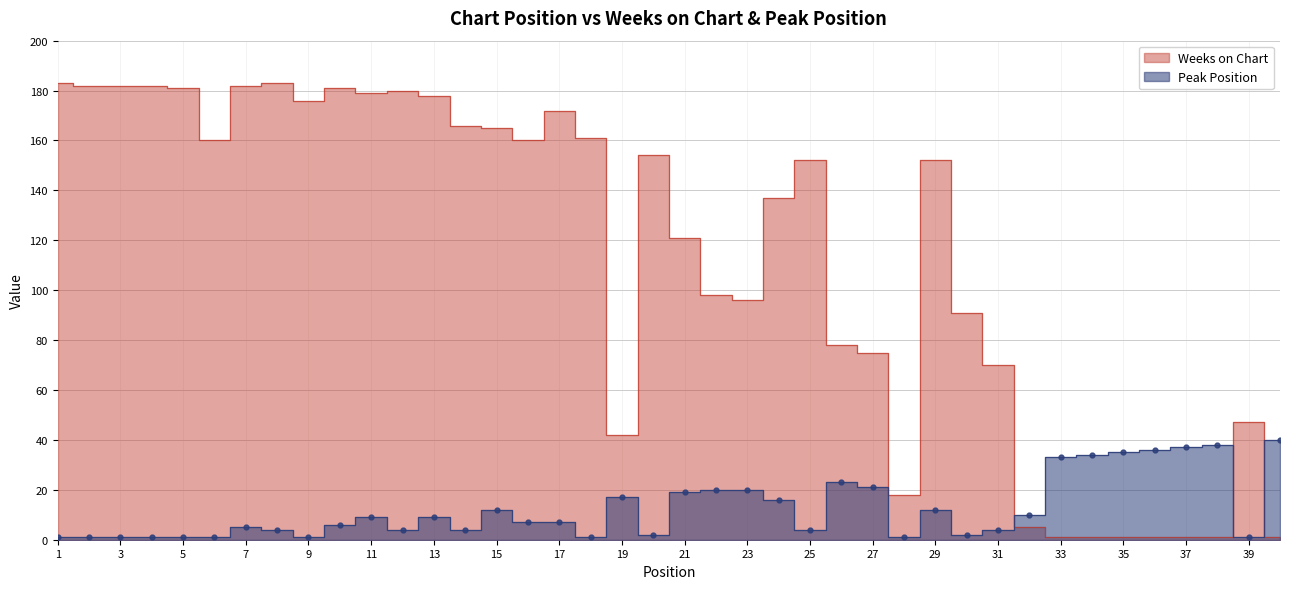

What is the value of the Peak Position point at the 11th from the left?

9